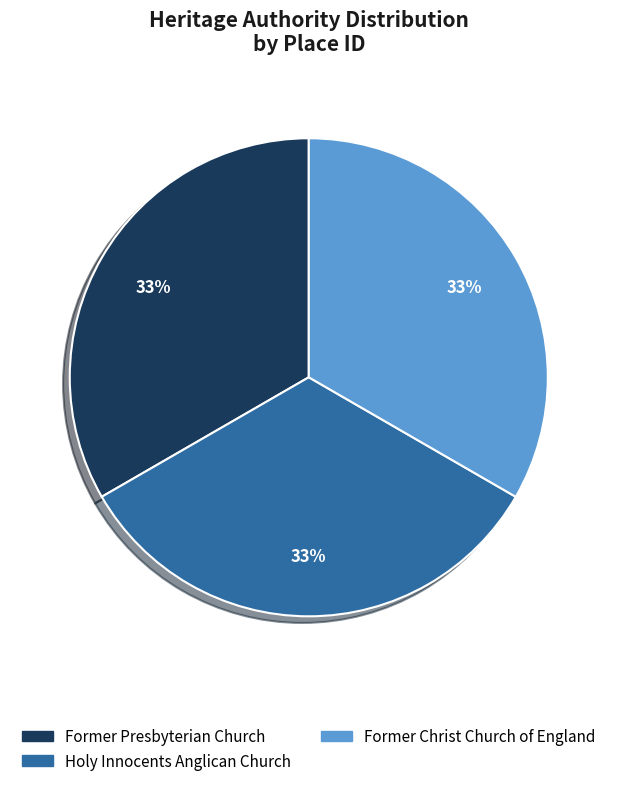

Does any single category account for the majority?

No